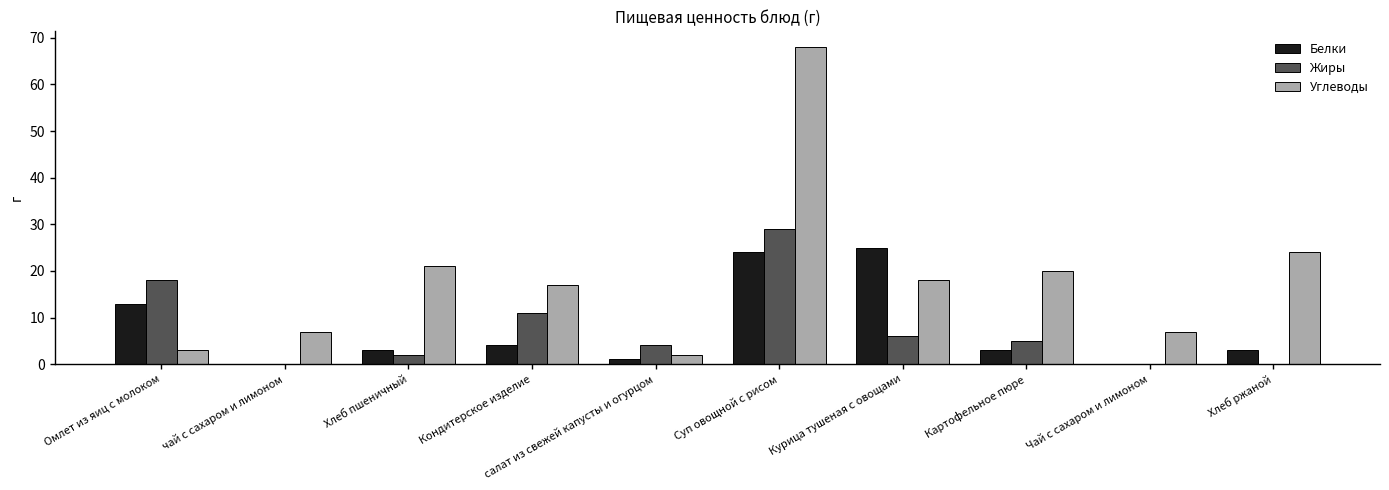

What is the average value of the Углеводы series?

18.7